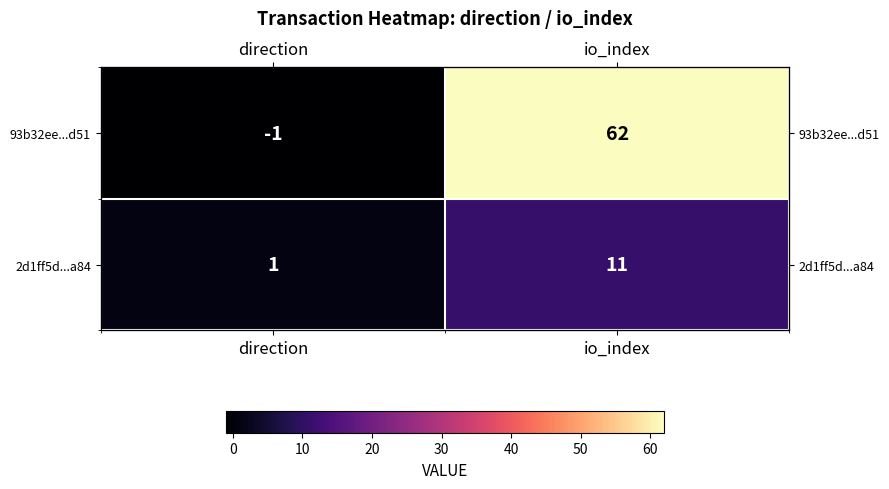

The value of 2d1ff5d...a84 at direction is 1. True or false?

False